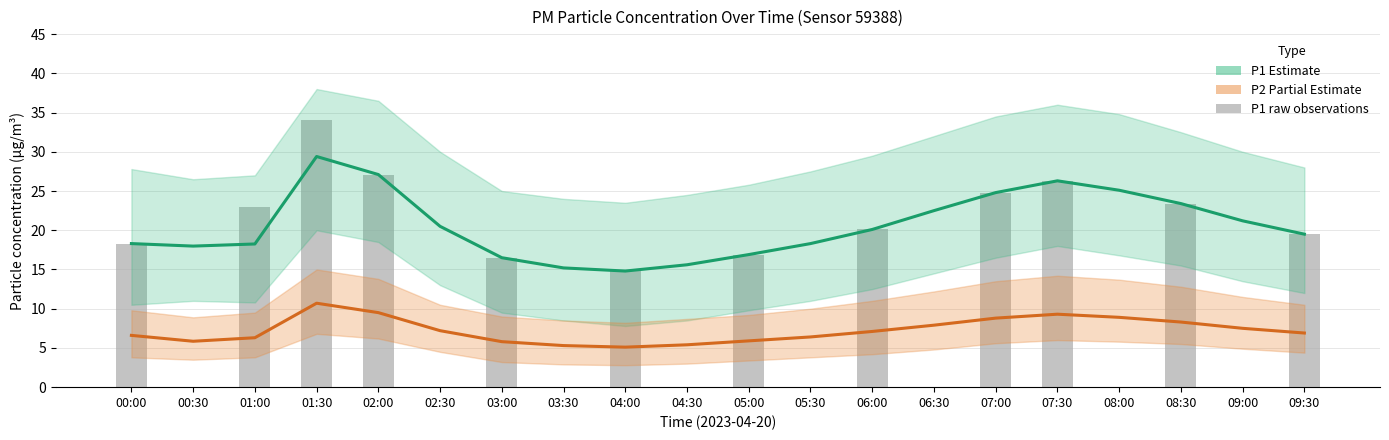

Which series has the largest total across all categories?

P1 (PM2.5-like)